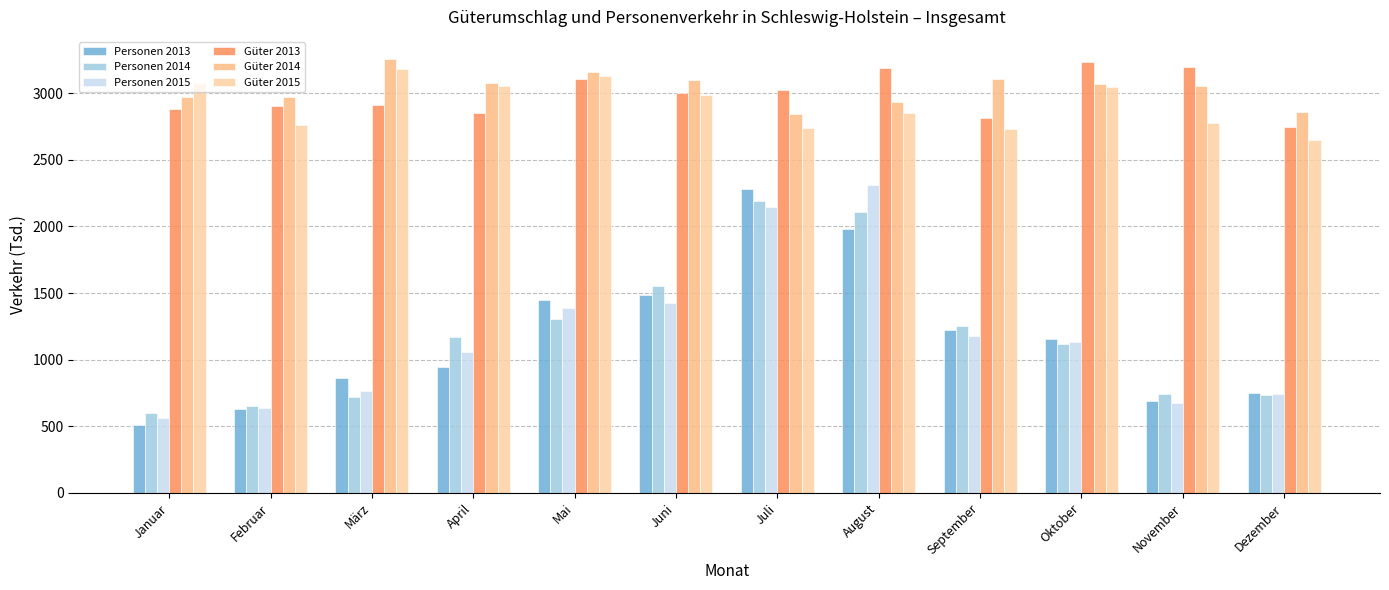

How many data points in Güter 2013 are above 2999?

6